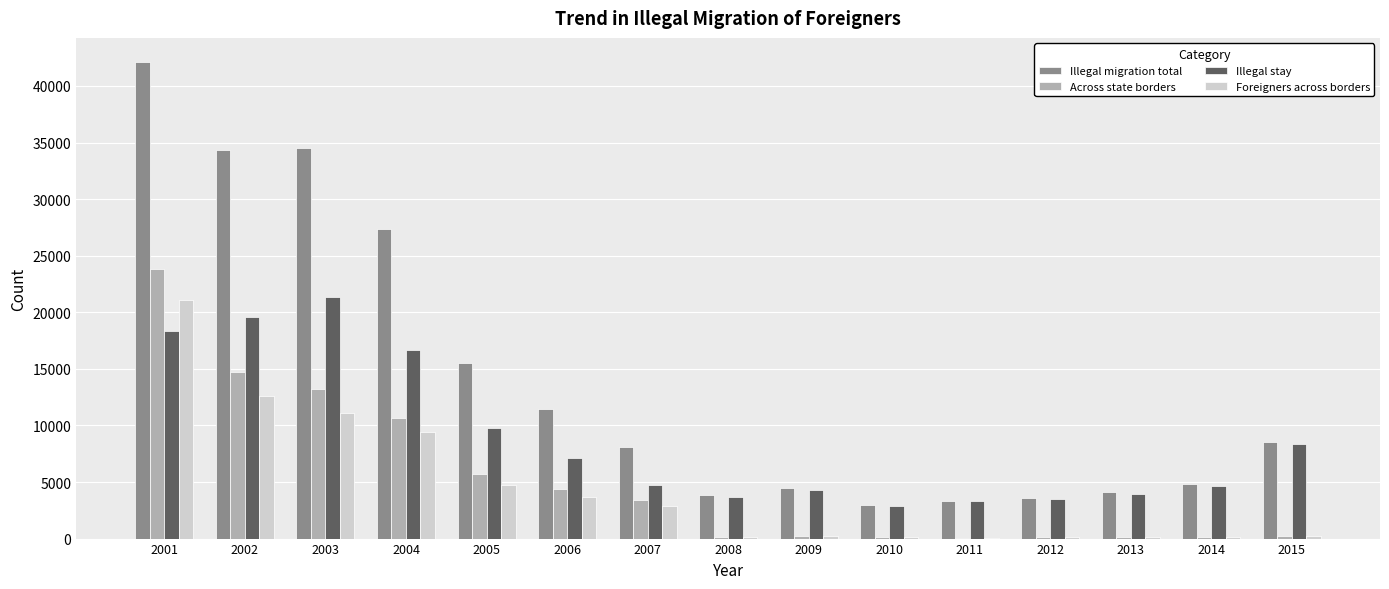

The Across state borders series shows 13206 at 2003. True or false?

True